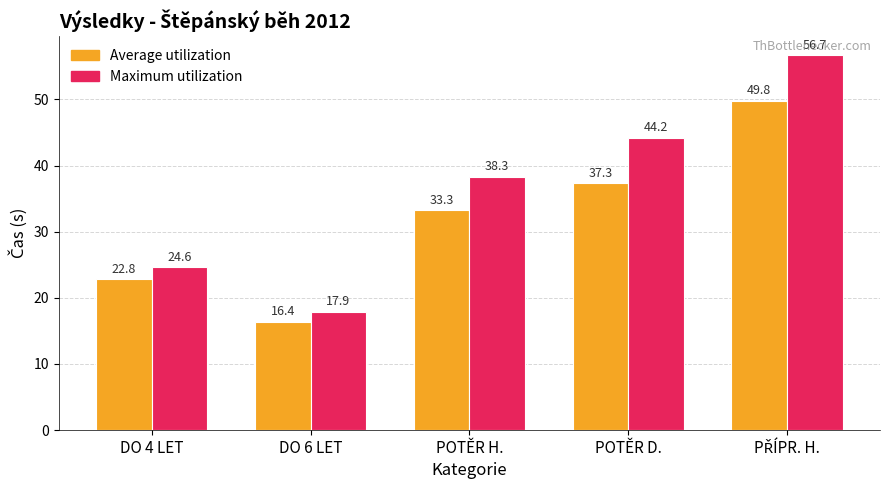

What is the sum of the Maximum utilization values at DO 6 LET and POTĚR H.?

56.2